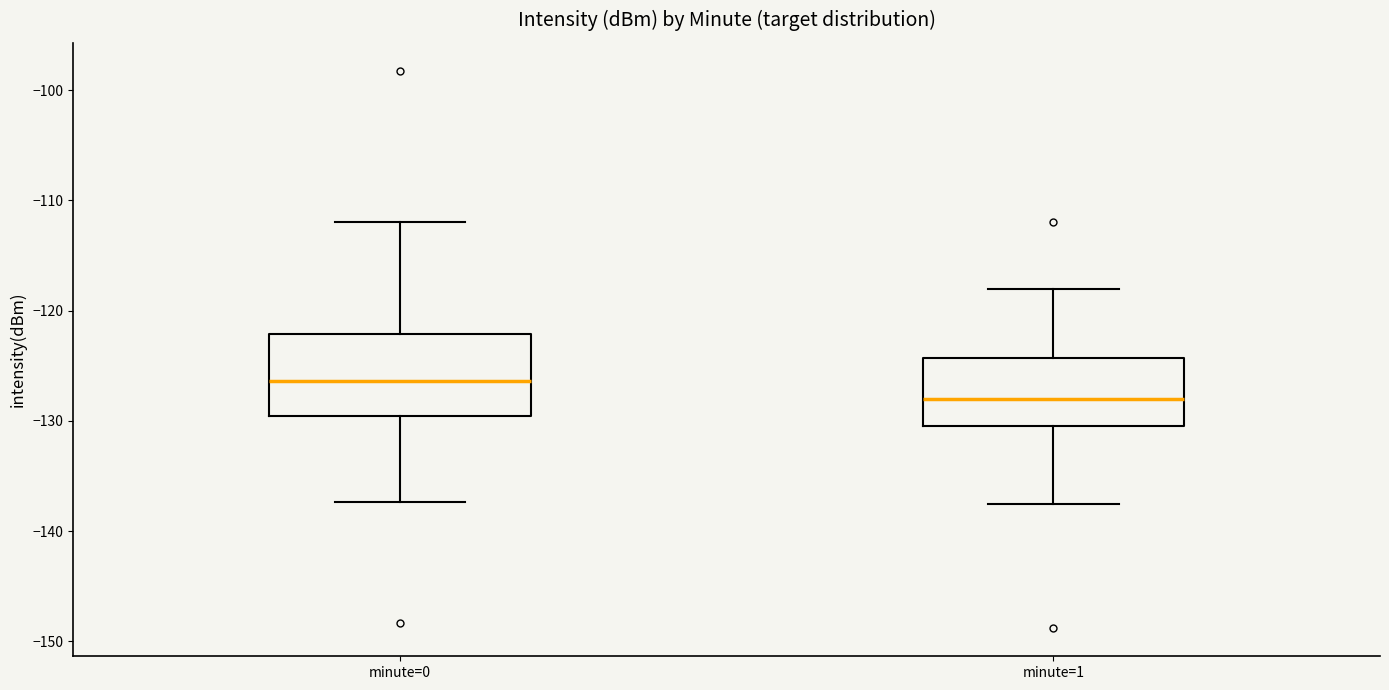

Reading left to right, read every box against the y-axis: the position of its median line, the range the box covers, and the ends of its whiskers. The values are not printed on the chart, so give them approximately, as read against the axis.

minute=0: median -126, box -130 to -122, whiskers -137 to -112
minute=1: median -128, box -130 to -124, whiskers -138 to -118